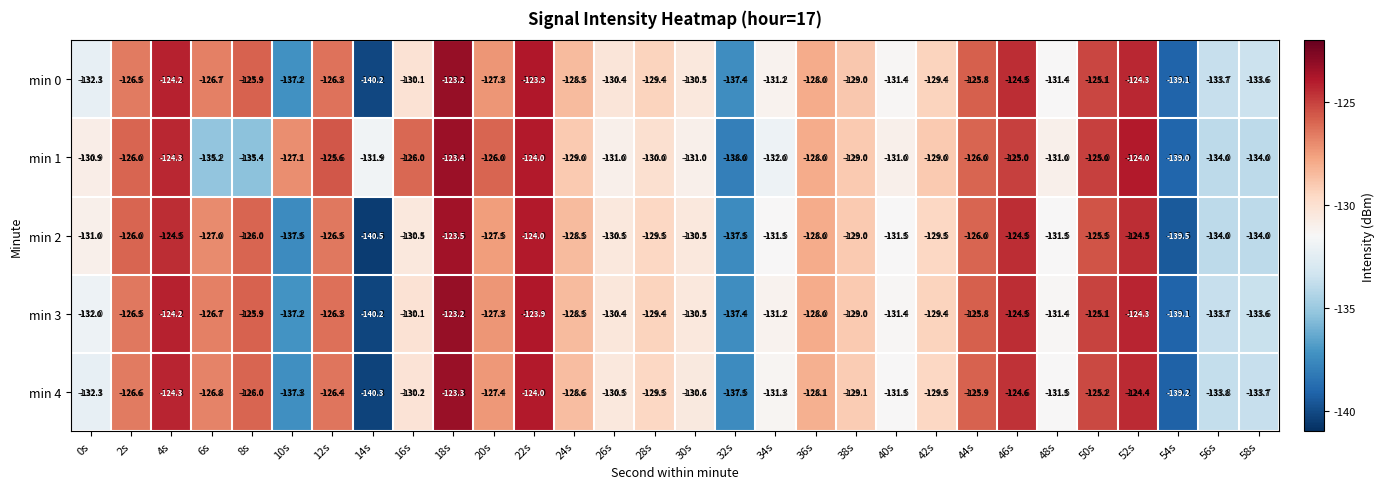

What is the total value across all series at 16s?

-646.9